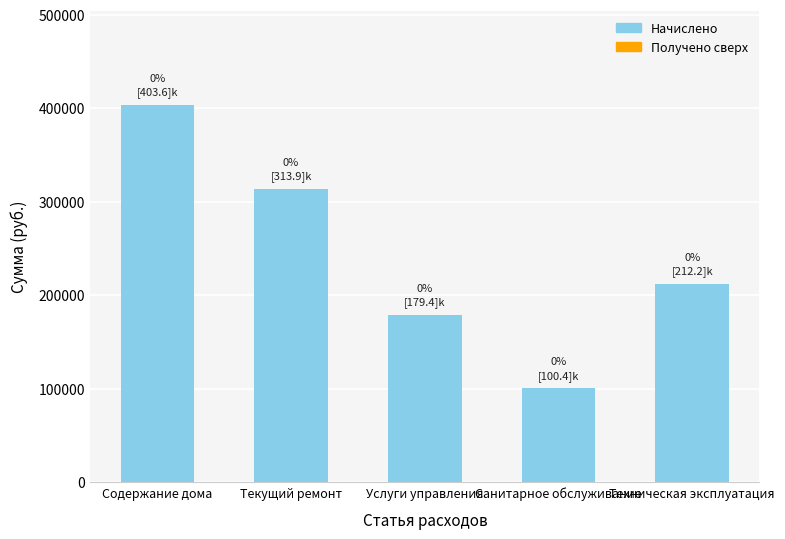

Is it true that the value at Услуги управления is 120395.8?

False